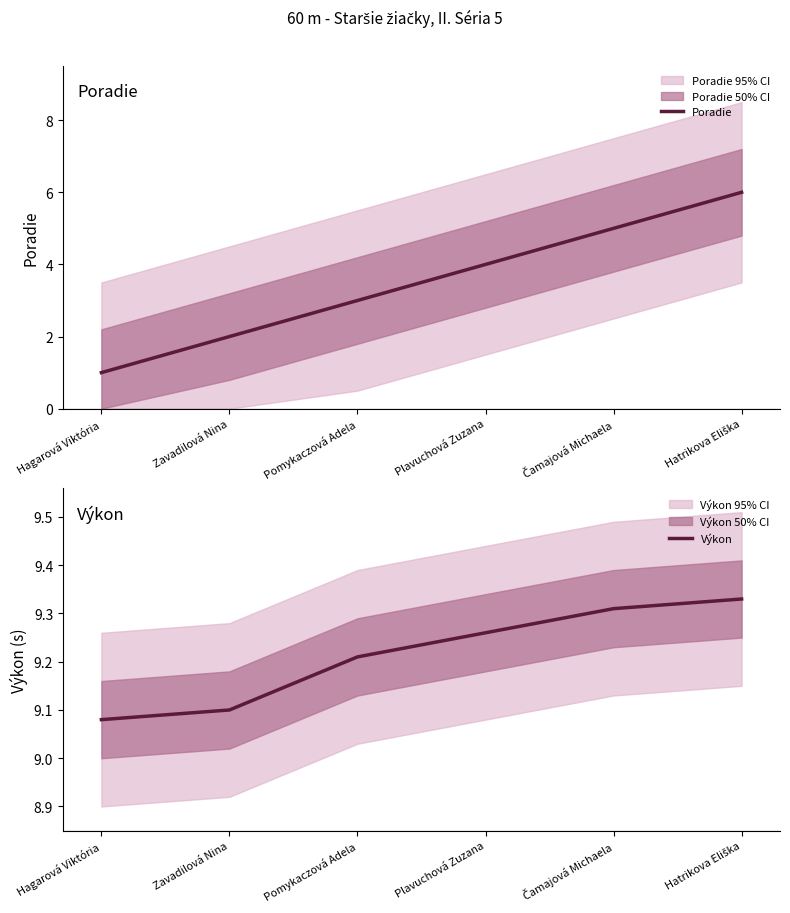

What is the total value across all series at Hatrikova Eliška?

15.3